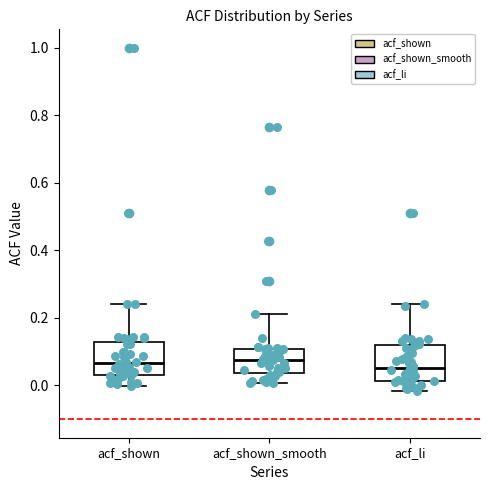

Reading left to right, transcribe this box plot: for each box, give where its median line is, the range the box spans, and where its two whiskers end, as read against the y-axis. The values are not printed on the chart, so give them approximately, as read against the axis.

acf_shown: median 0.06, box 0.02 to 0.12, whiskers 0.00 to 0.24
acf_shown_smooth: median 0.08, box 0.04 to 0.10, whiskers 0.00 to 0.22
acf_li: median 0.06, box 0.02 to 0.12, whiskers -0.02 to 0.24